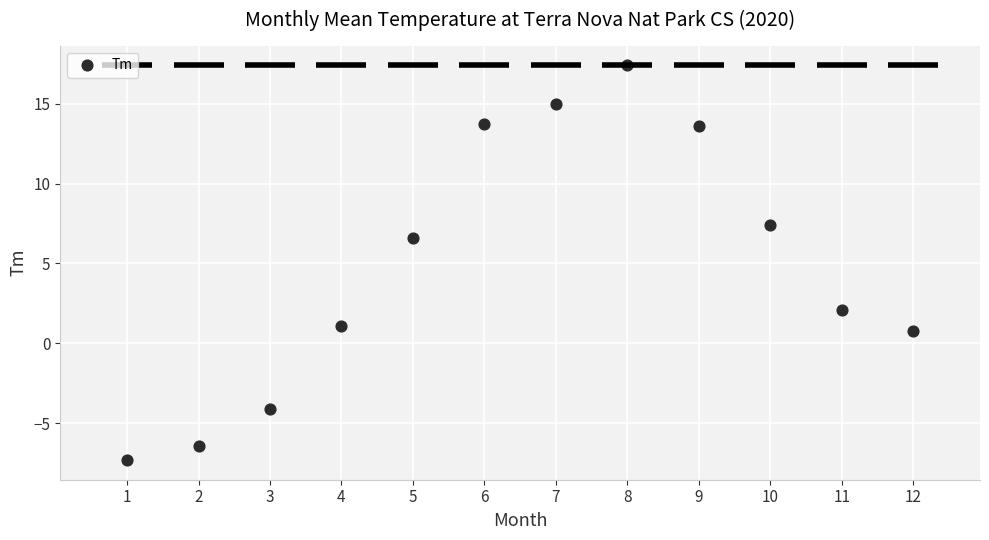

What is the range of Y values (max minus min)?

24.7